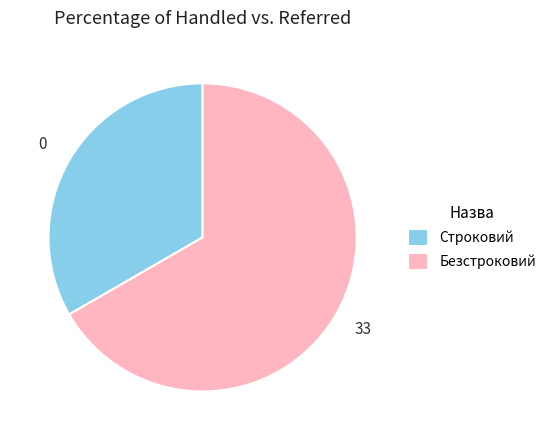

Approximately how many times larger is the value at Строковий compared to Безстроковий?

0.5